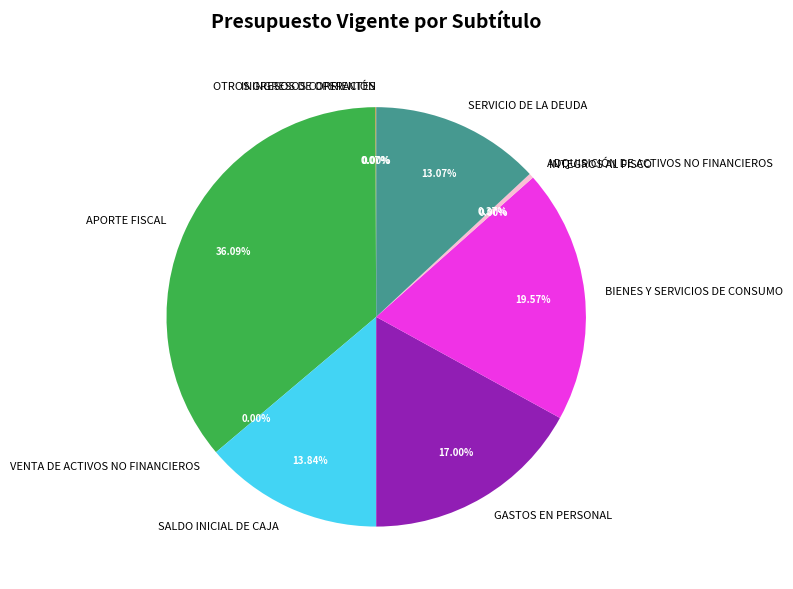

To the nearest percent, what is the difference between the BIENES Y SERVICIOS DE CONSUMO and INGRESOS DE OPERACIÓN slice percentages?

20%